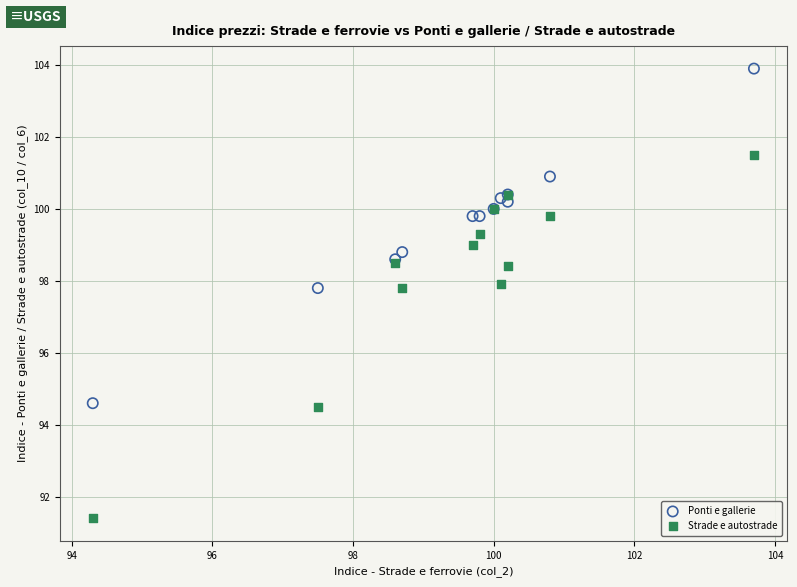

Which series reaches the minimum Y coordinate?

Strade e autostrade